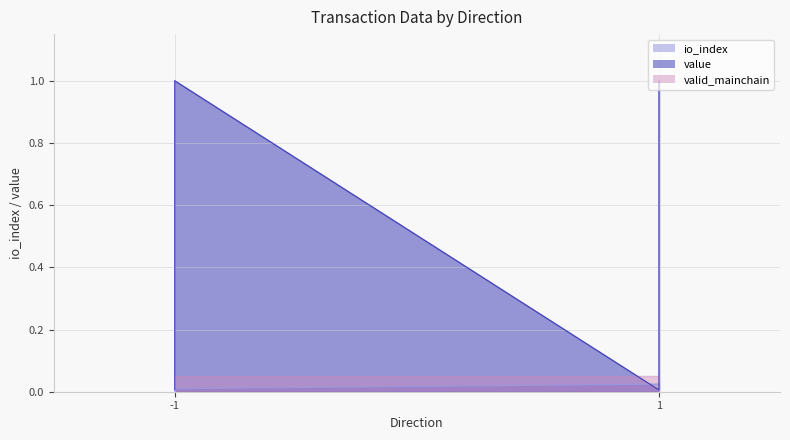

What is the highest value of the io_index series?

1.0